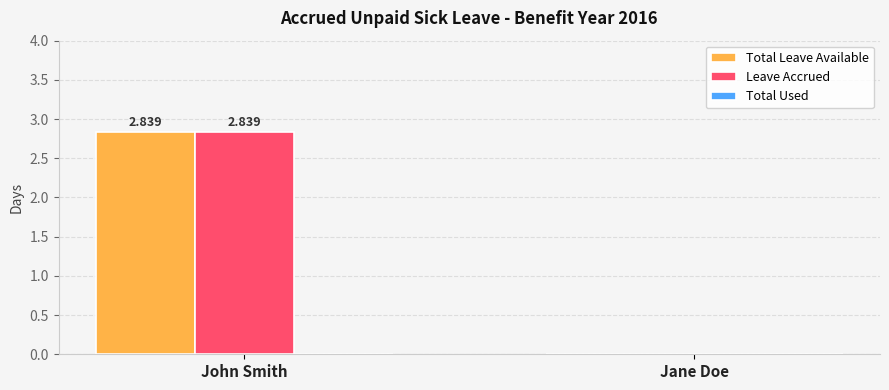

At which category is the sum across all series the highest?

John Smith